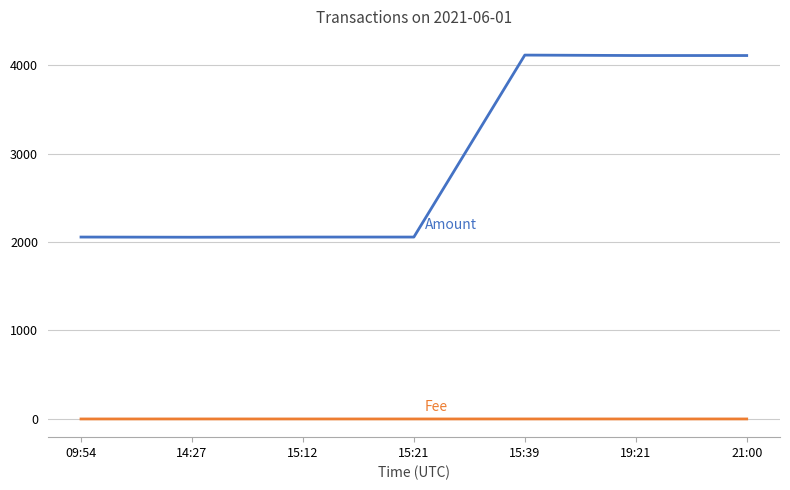

How many lines are shown in the chart?

2